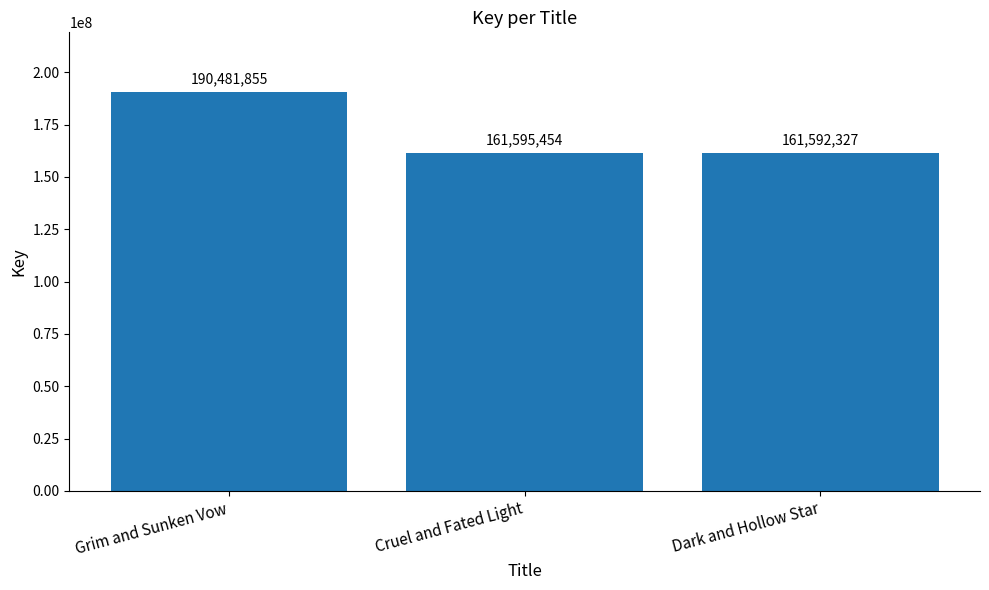

What is the value of the 2nd bar from the left?

161595454